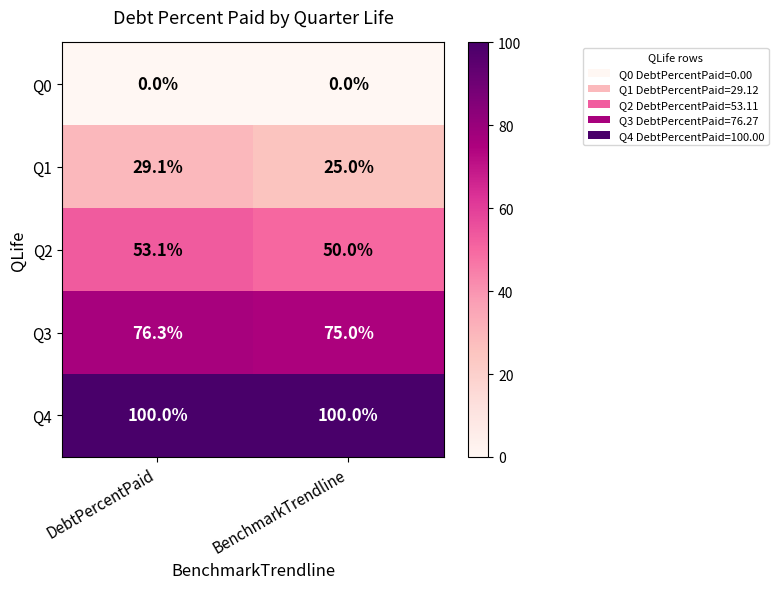

How many series are shown in this chart?

5